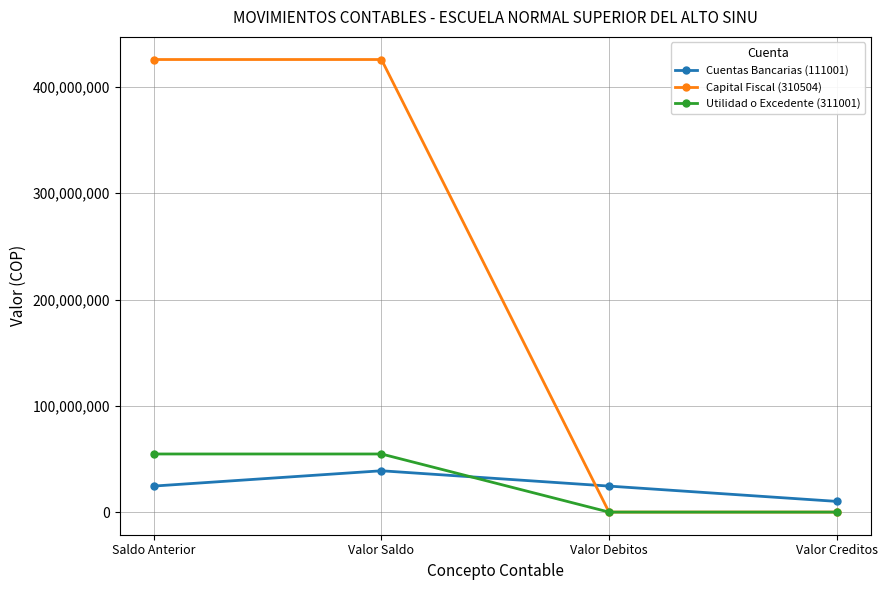

What is the value of the Capital Fiscal (310504) point at the 2nd from the left?

425777938